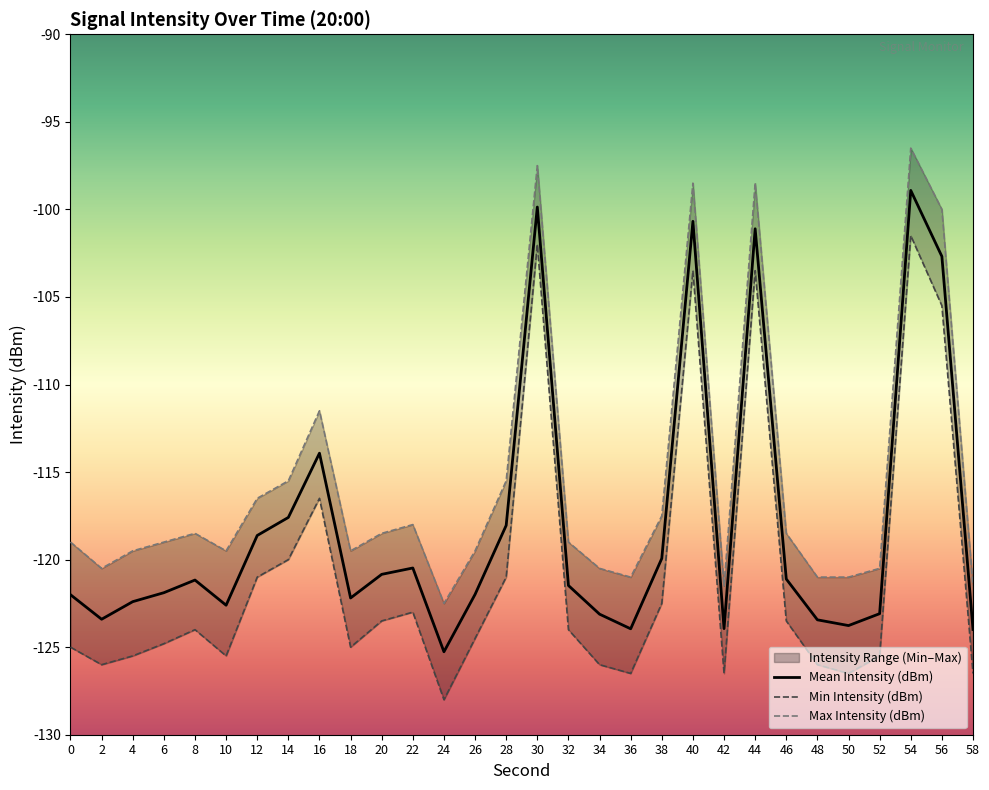

How many values in the Mean Intensity (dBm) series are below -121?

18